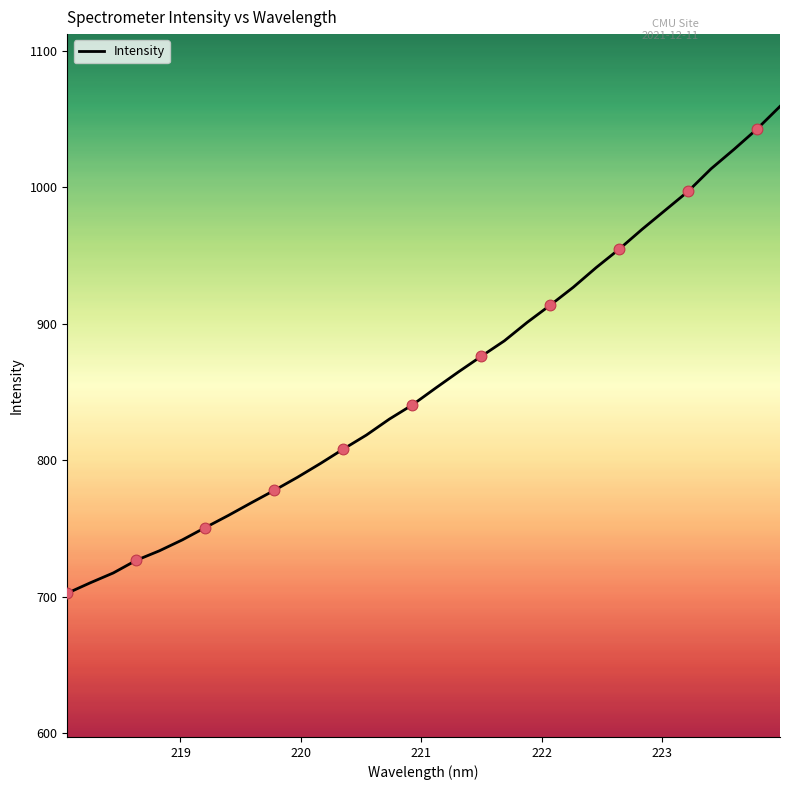

What is the smallest value displayed?

702.5